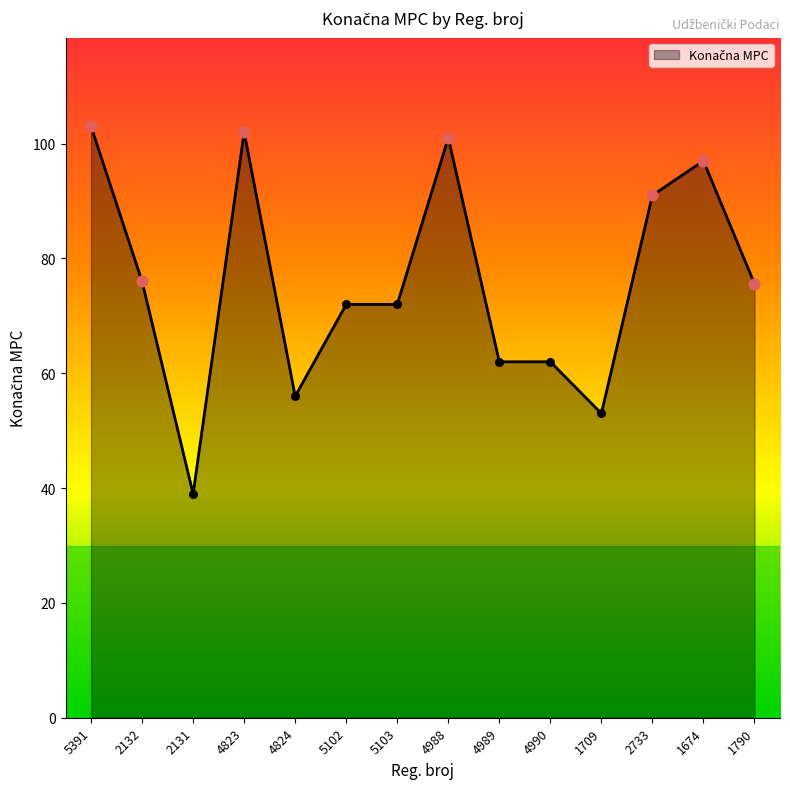

Approximately how many times larger is the value at 4988 compared to 5103?

1.4